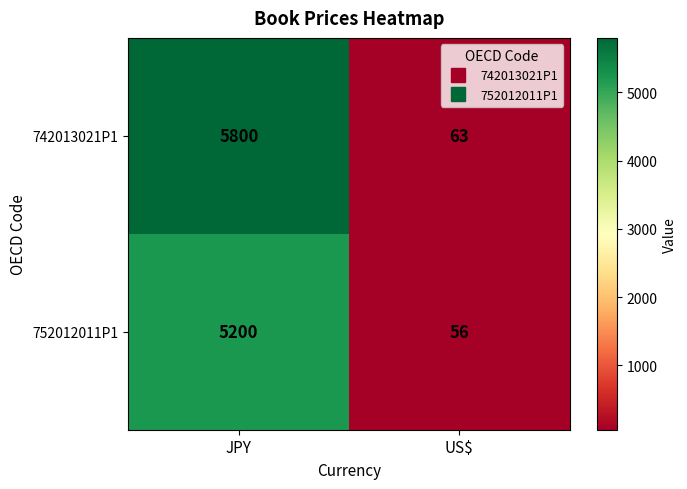

Reading right to left, extract all data points from this chart.

742013021P1: US$=63	JPY=5800
752012011P1: US$=56	JPY=5200